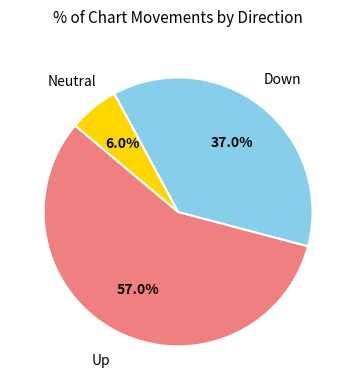

Rank the categories by value from lowest to highest.

Neutral, Down, Up